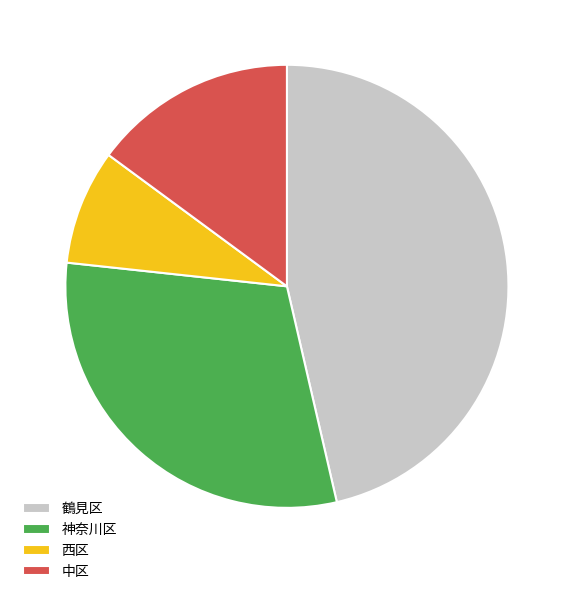

The 西区 slice represents 8% of the pie. True or false?

True